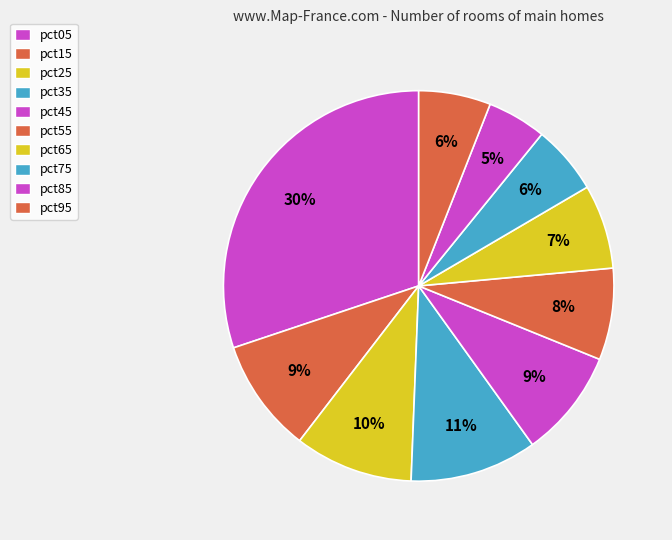

How many slices are in this pie chart?

10